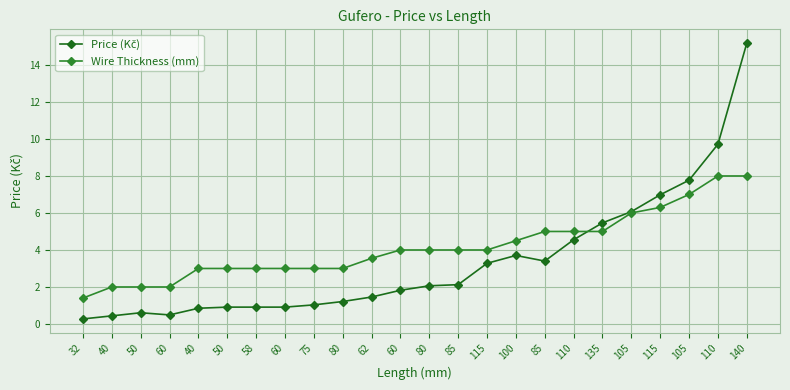

Which series has the largest total across all categories?

Wire Thickness (mm)